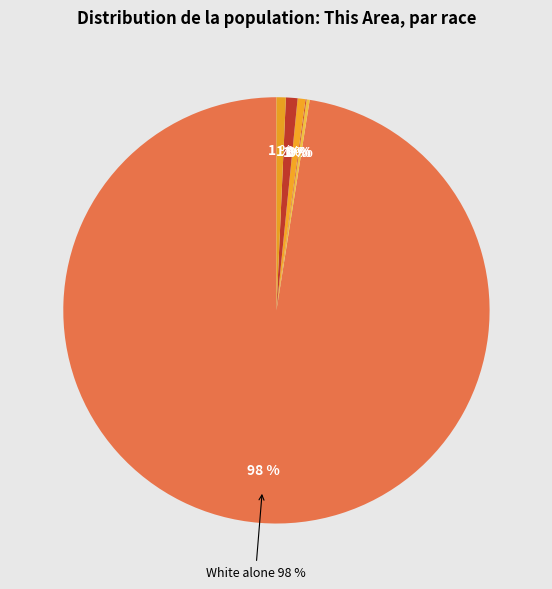

What percentage is NOT represented by Asian alone?

99.4%